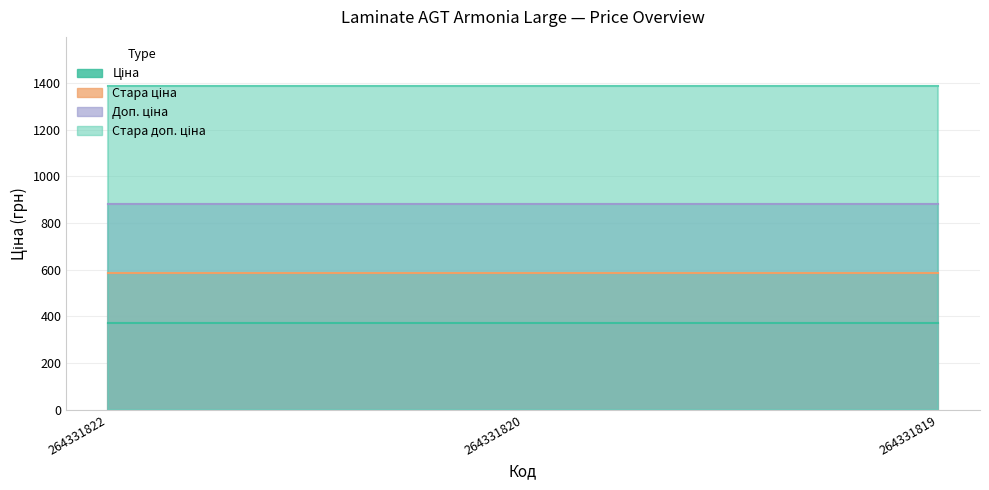

What are all the series names shown in the legend?

Ціна, Стара ціна, Доп. ціна, Стара доп. ціна